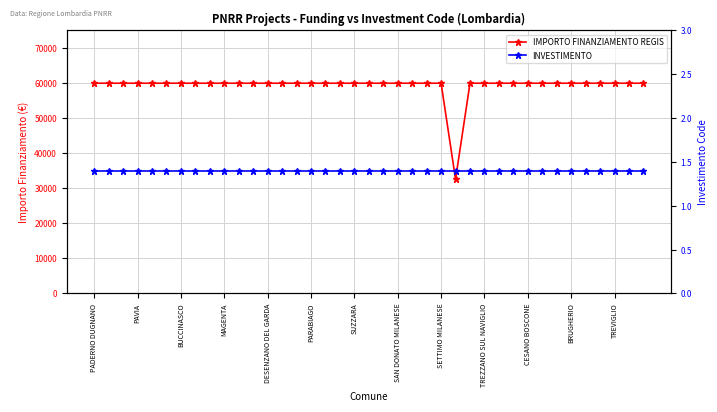

What are all the series names shown in the legend?

IMPORTO FINANZIAMENTO REGIS, INVESTIMENTO